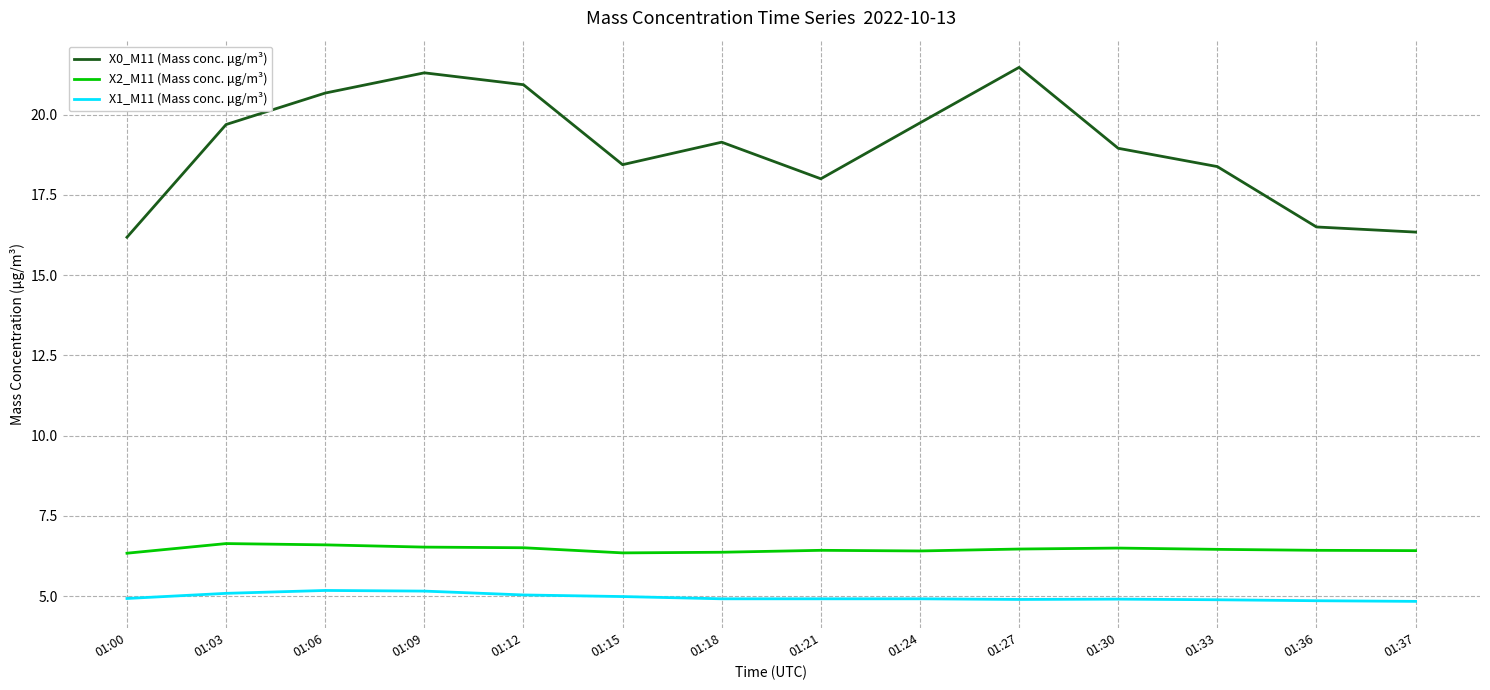

Rank the series at 01:15 from highest to lowest value.

X0_M11 (Mass conc. μg/m³), X2_M11 (Mass conc. μg/m³), X1_M11 (Mass conc. μg/m³)